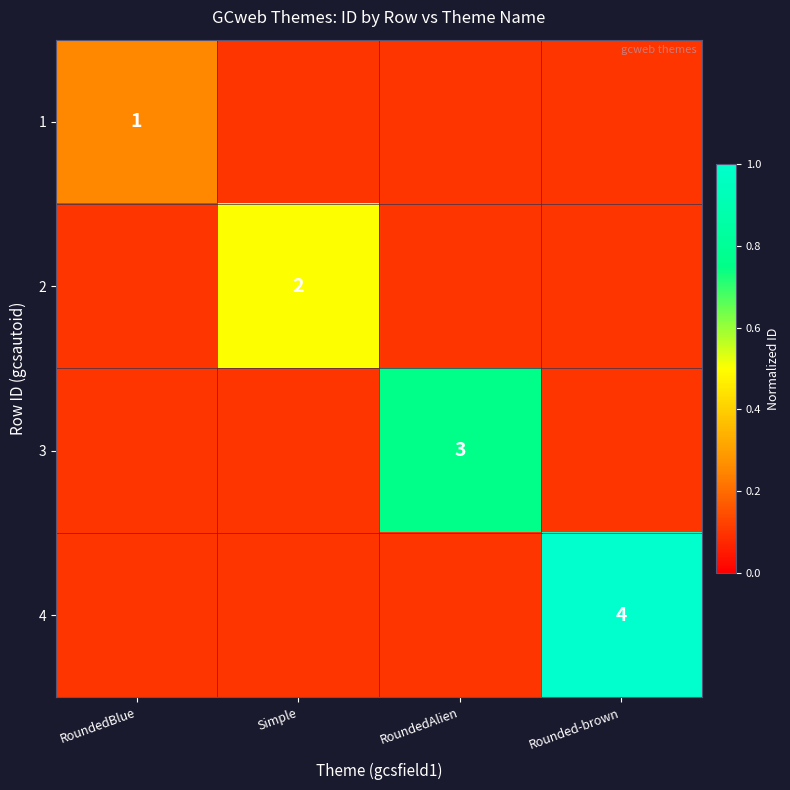

Is the value of 2 at Simple greater than the value of 3 at RoundedAlien?

No